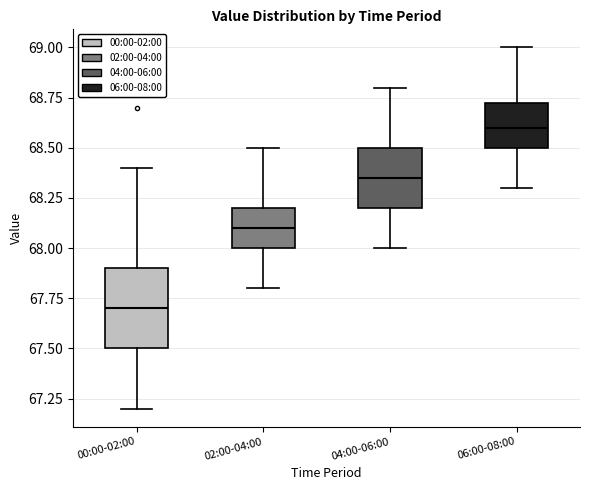

Reading left to right, transcribe this box plot: for each box, give where its median line is, the range the box spans, and where its two whiskers end, as read against the y-axis. The values are not printed on the chart, so give them approximately, as read against the axis.

00:00-02:00: median 67.70, box 67.50 to 67.90, whiskers 67.20 to 68.40
02:00-04:00: median 68.10, box 68.00 to 68.20, whiskers 67.80 to 68.50
04:00-06:00: median 68.35, box 68.20 to 68.50, whiskers 68.00 to 68.80
06:00-08:00: median 68.60, box 68.50 to 68.75, whiskers 68.30 to 69.00